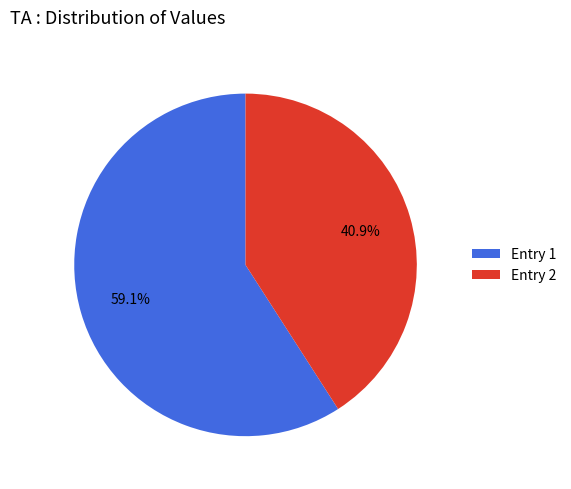

Which category has the smallest portion of the pie?

Entry 2